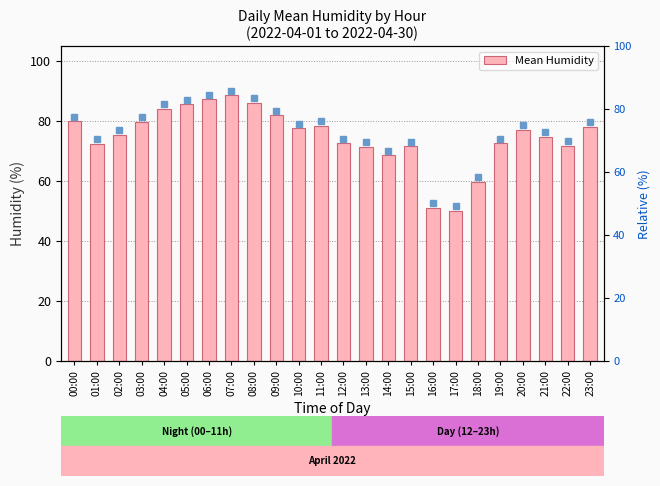

What is the average value?

74.8